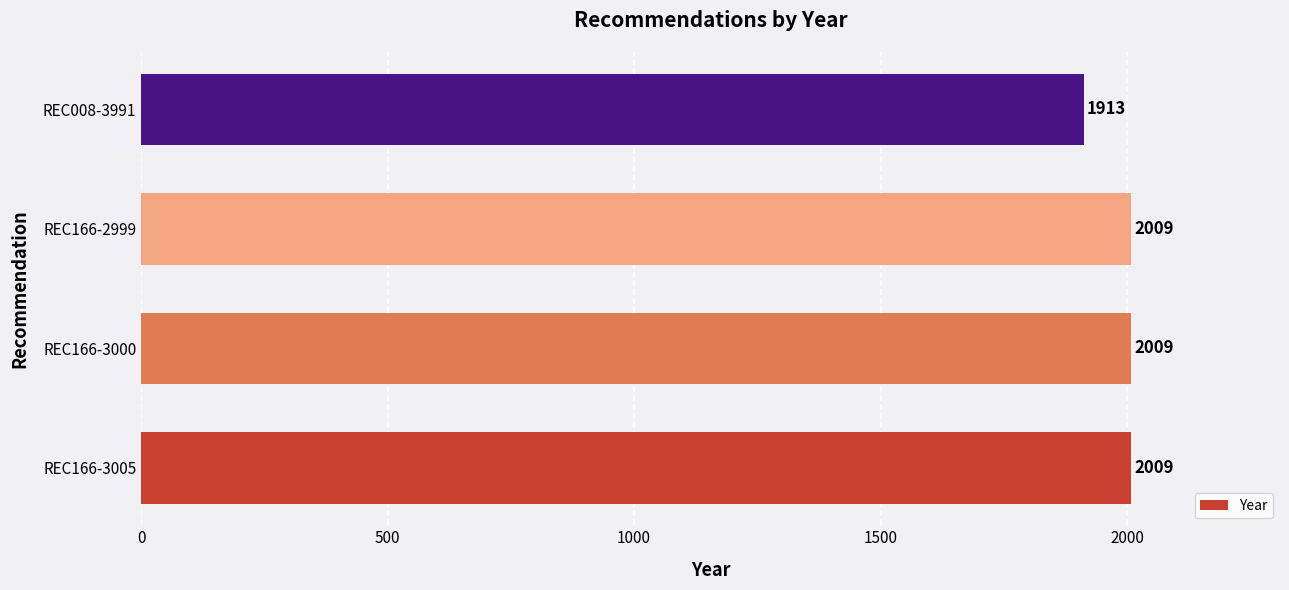

Read the value at REC166-3005.

2009